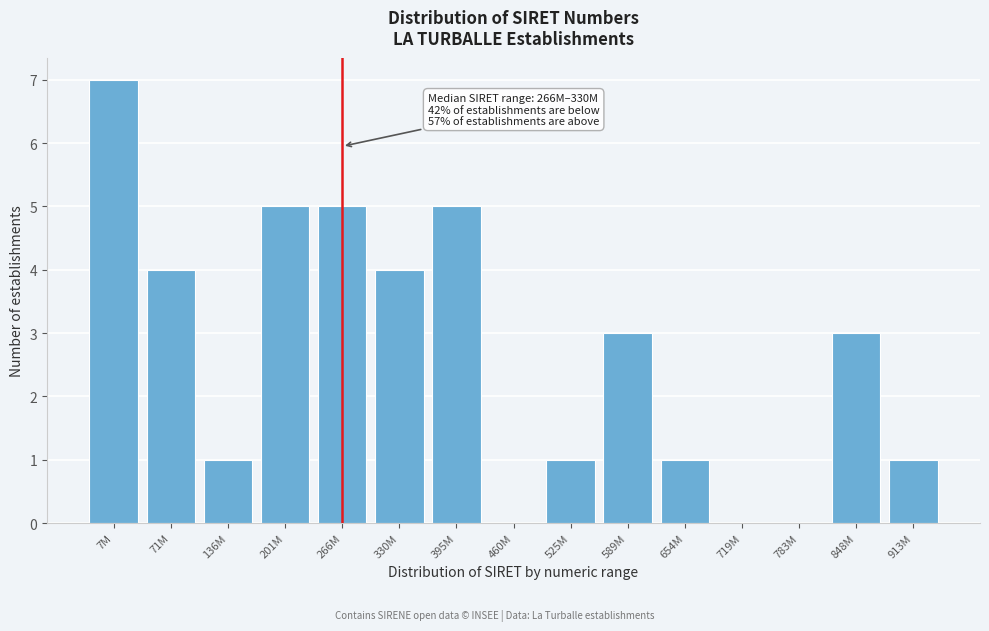

Reading left to right, what are all the values shown in this chart?

7M=7	71M=4	136M=1	201M=5	266M=5	330M=4	395M=5	460M=0	525M=1	589M=3	654M=1	719M=0	783M=0	848M=3	913M=1